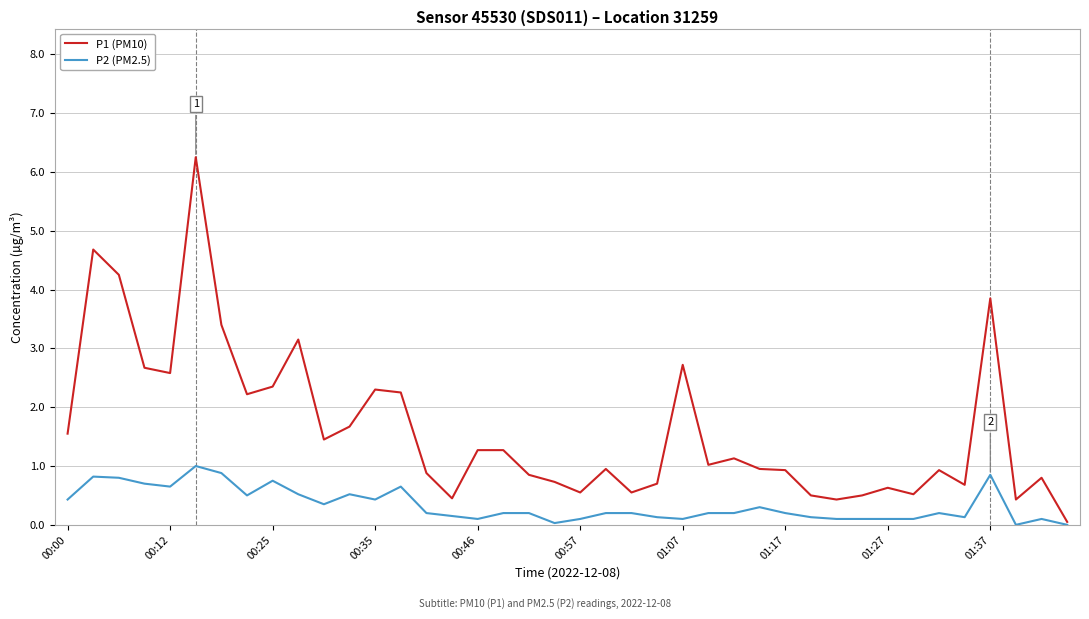

What is the sum of all P1 (PM10) values?

65.0